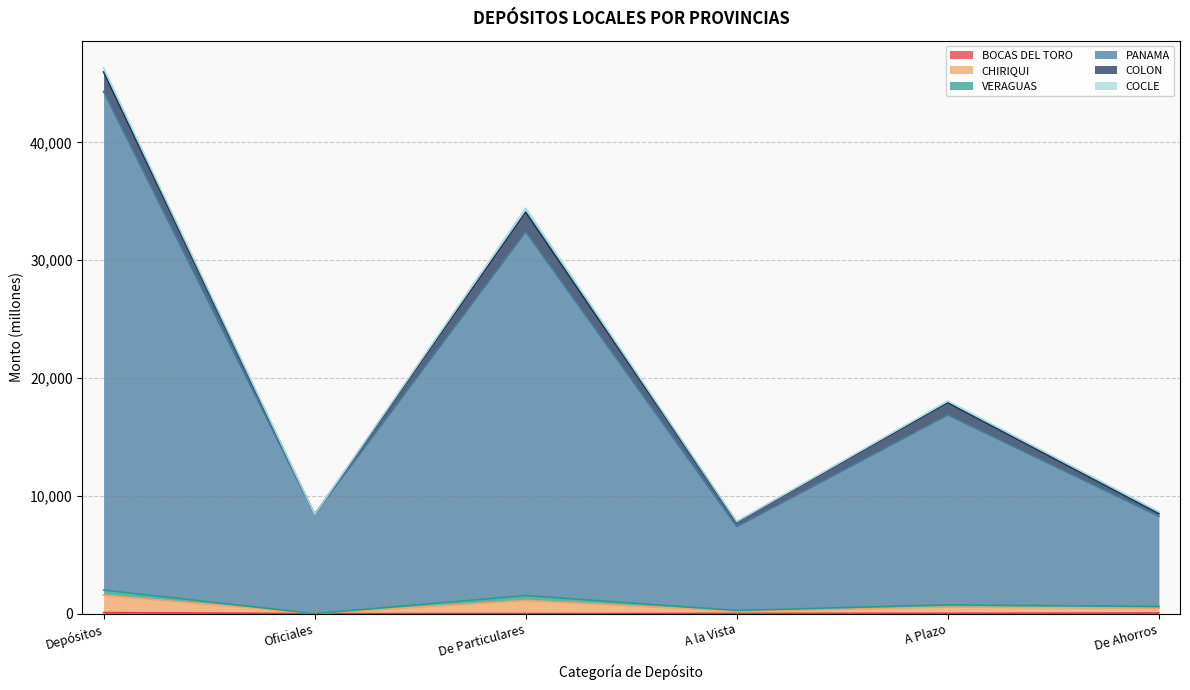

At how many categories does at least one series exceed 12932?

3